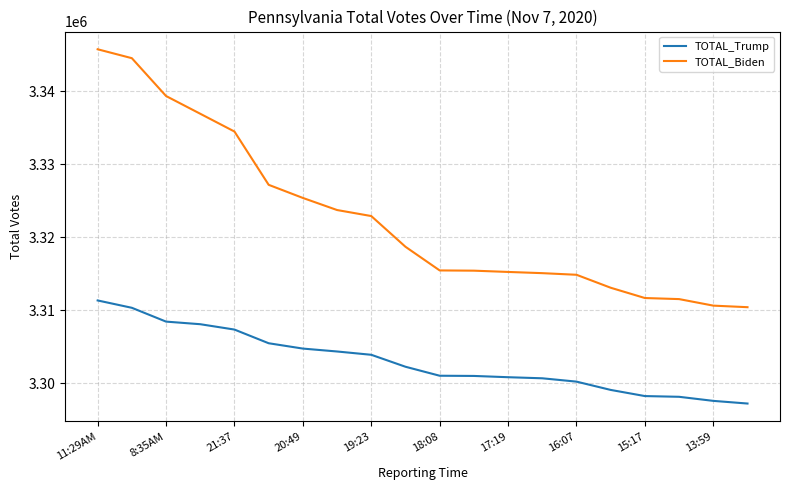

What is the minimum value for TOTAL_Biden?

3310409